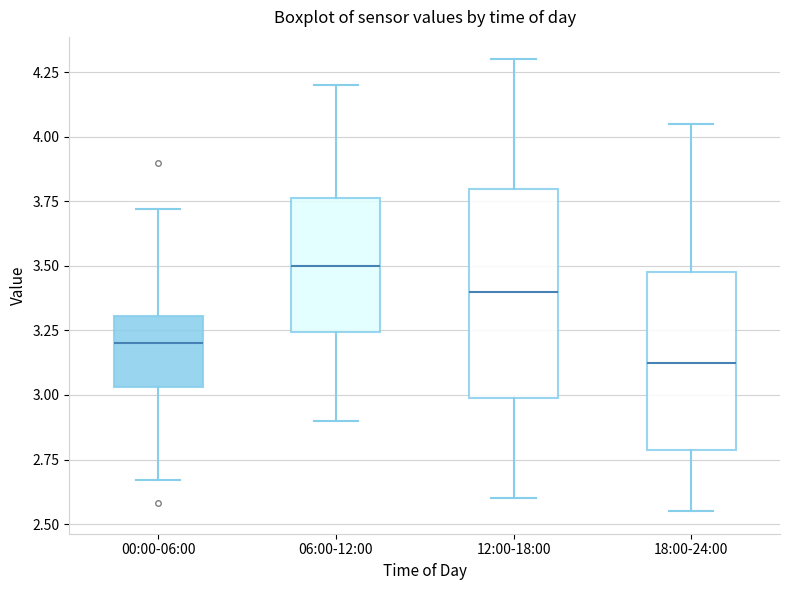

Reading left to right, transcribe this box plot: for each box, give where its median line is, the range the box spans, and where its two whiskers end, as read against the y-axis. The values are not printed on the chart, so give them approximately, as read against the axis.

00:00-06:00: median 3.20, box 3.05 to 3.30, whiskers 2.65 to 3.70
06:00-12:00: median 3.50, box 3.25 to 3.75, whiskers 2.90 to 4.20
12:00-18:00: median 3.40, box 3.00 to 3.80, whiskers 2.60 to 4.30
18:00-24:00: median 3.15, box 2.80 to 3.50, whiskers 2.55 to 4.05